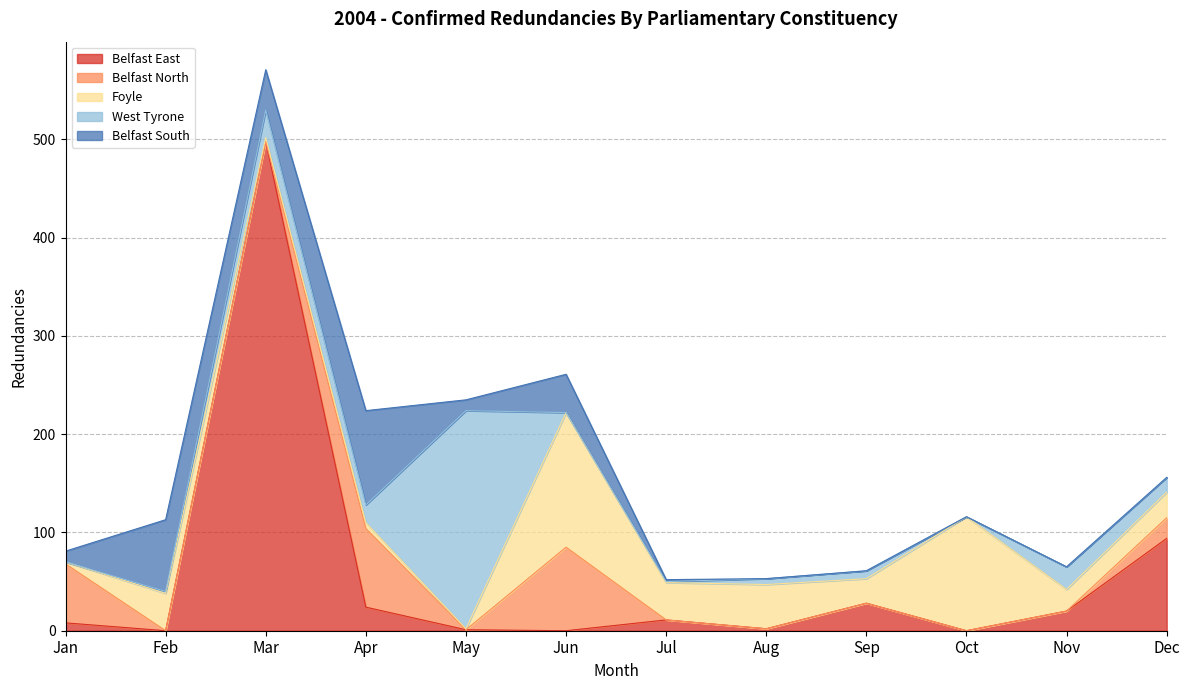

What is the difference between the Belfast South values at Oct and Jan?

11